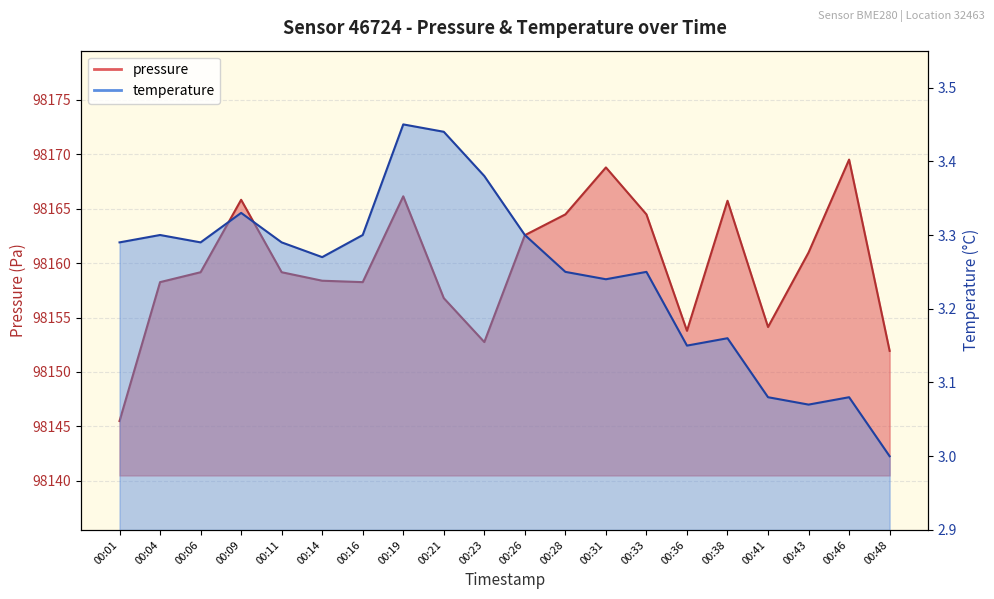

What is the average value of the temperature series?

3.2